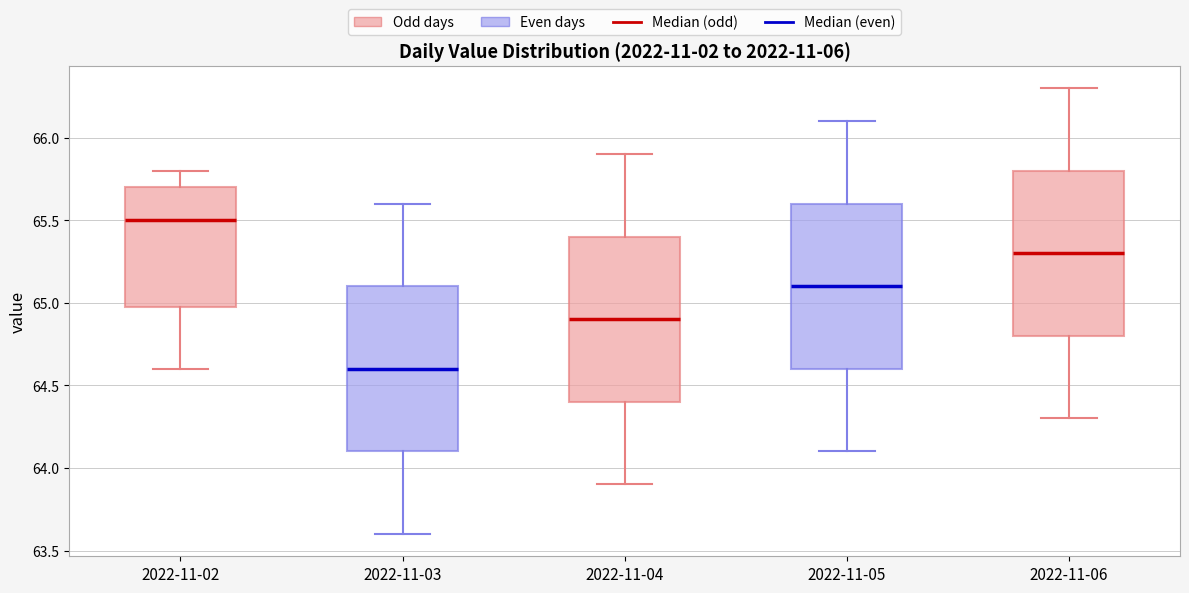

Reading left to right, transcribe this box plot: for each box, give where its median line is, the range the box spans, and where its two whiskers end, as read against the y-axis. The values are not printed on the chart, so give them approximately, as read against the axis.

2022-11-02: median 65.5, box 65.0 to 65.7, whiskers 64.6 to 65.8
2022-11-03: median 64.6, box 64.1 to 65.1, whiskers 63.6 to 65.6
2022-11-04: median 64.9, box 64.4 to 65.4, whiskers 63.9 to 65.9
2022-11-05: median 65.1, box 64.6 to 65.6, whiskers 64.1 to 66.1
2022-11-06: median 65.3, box 64.8 to 65.8, whiskers 64.3 to 66.3